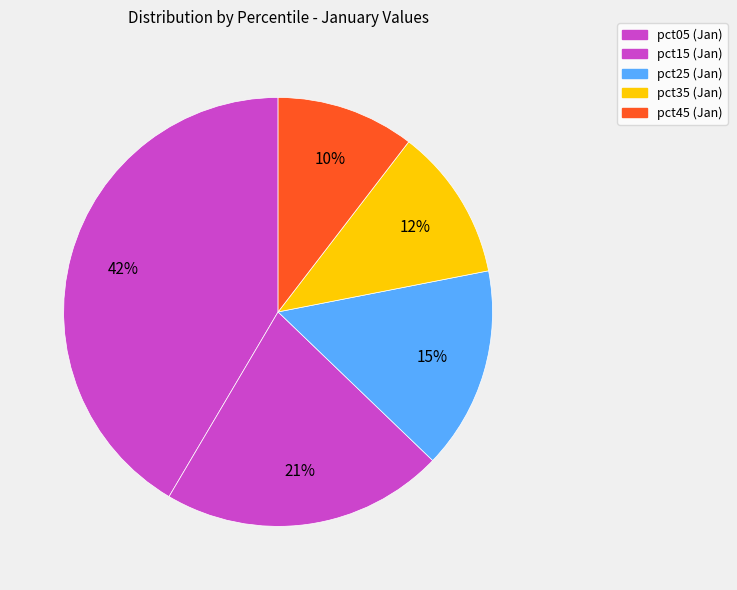

How many slices are in this pie chart?

5